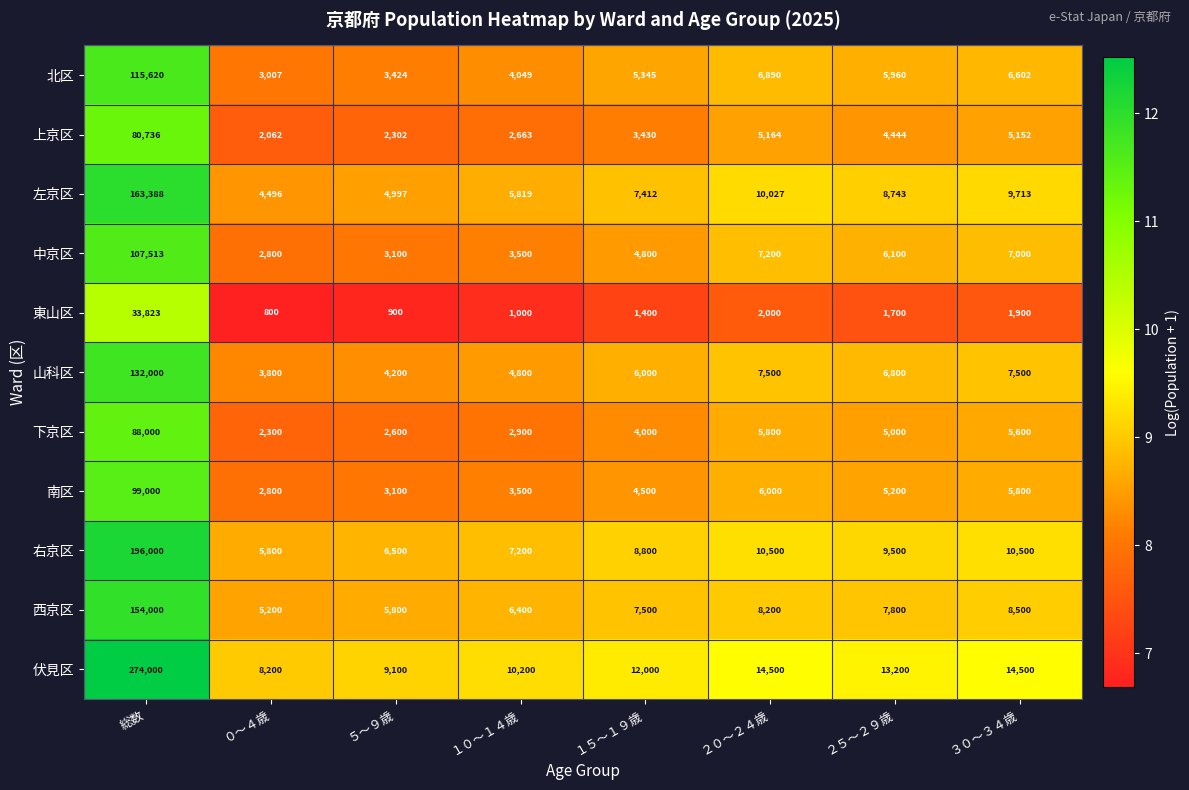

At ２５～２９歳, list the series in order from largest to smallest.

伏見区, 右京区, 左京区, 西京区, 山科区, 中京区, 北区, 南区, 下京区, 上京区, 東山区